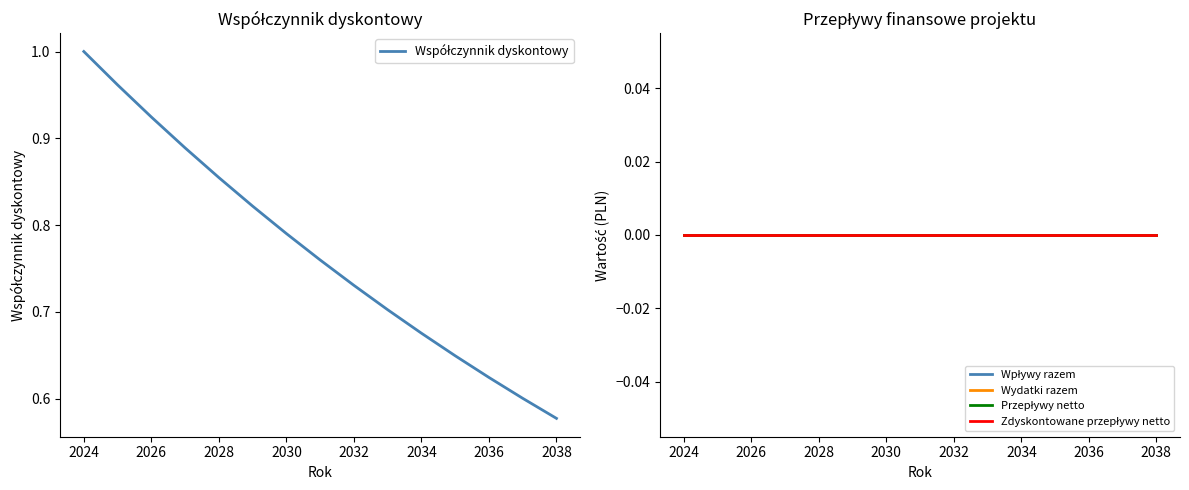

How many data points does each series have?

15